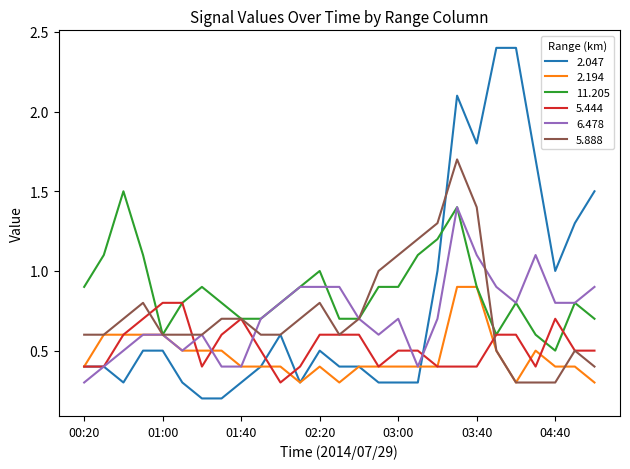

What is the greatest value displayed?

2.4